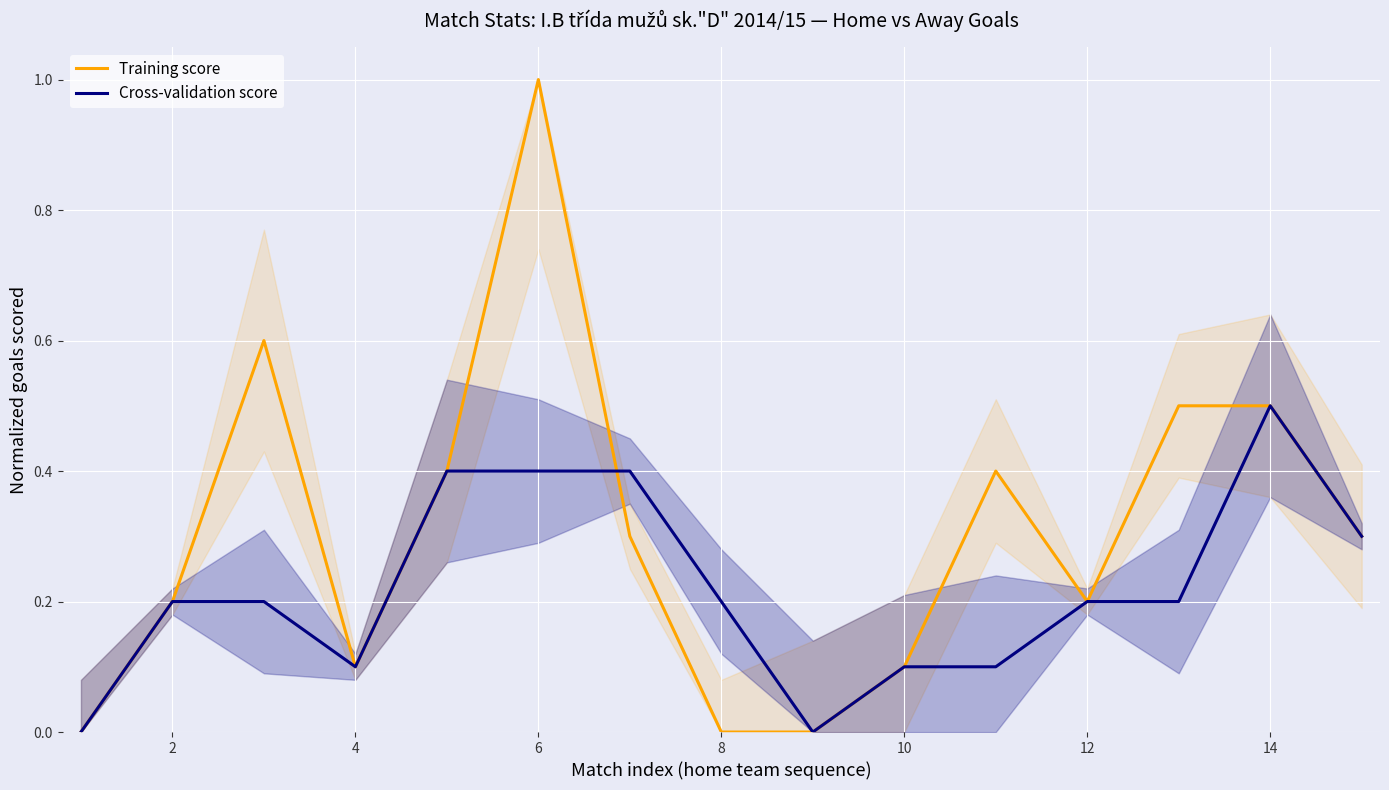

What is the difference between the maximum and second lowest values in the Cross-validation score series?

0.5